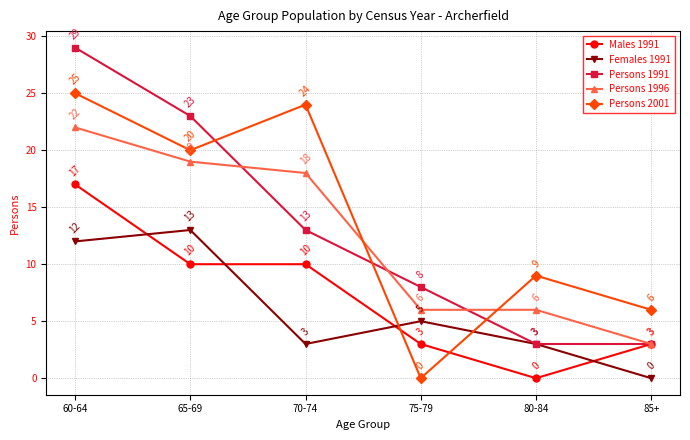

Where do Persons 2001 and Persons 1991 first cross each other?

65-69 and 70-74